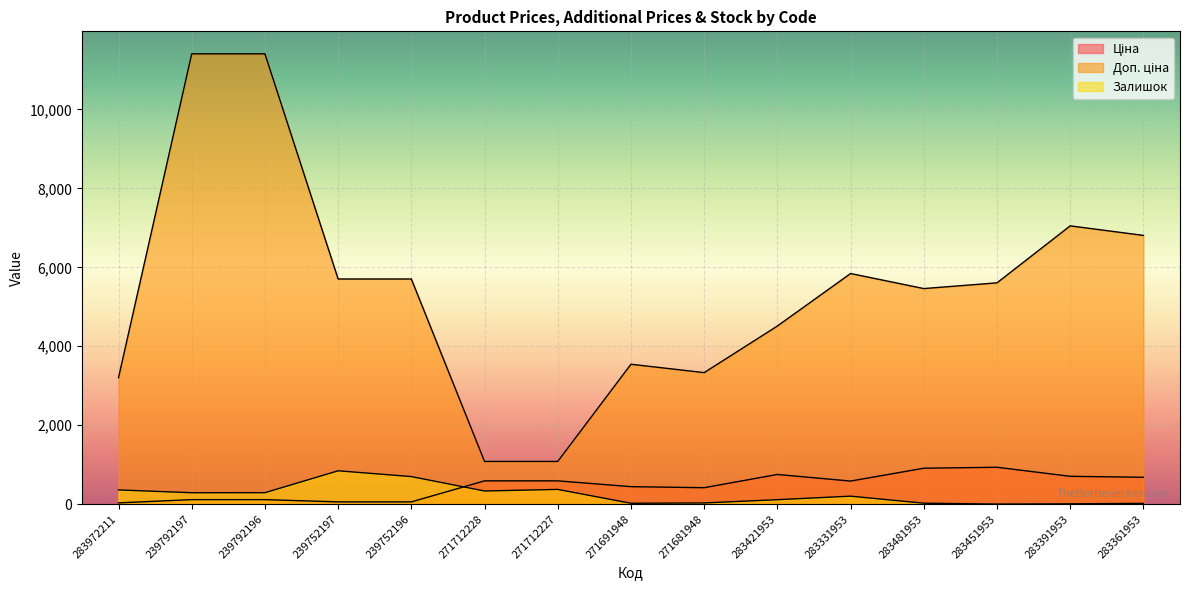

What is the value of the Залишок point at the 3rd from the left?

290.0